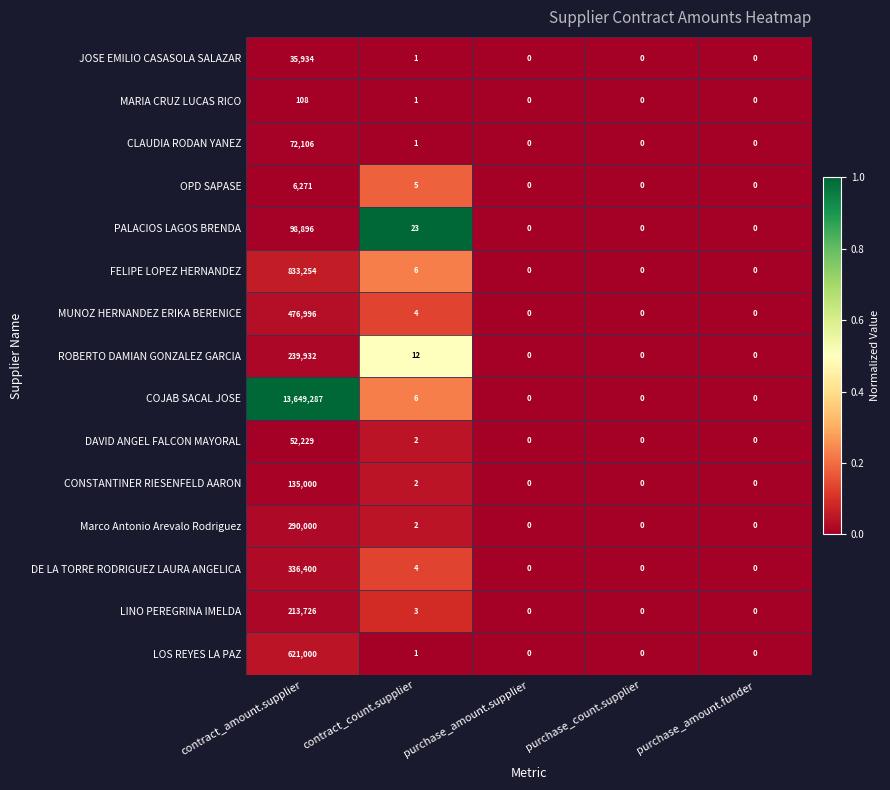

What is the difference between the maximum and second lowest values in the OPD SAPASE series?

6271